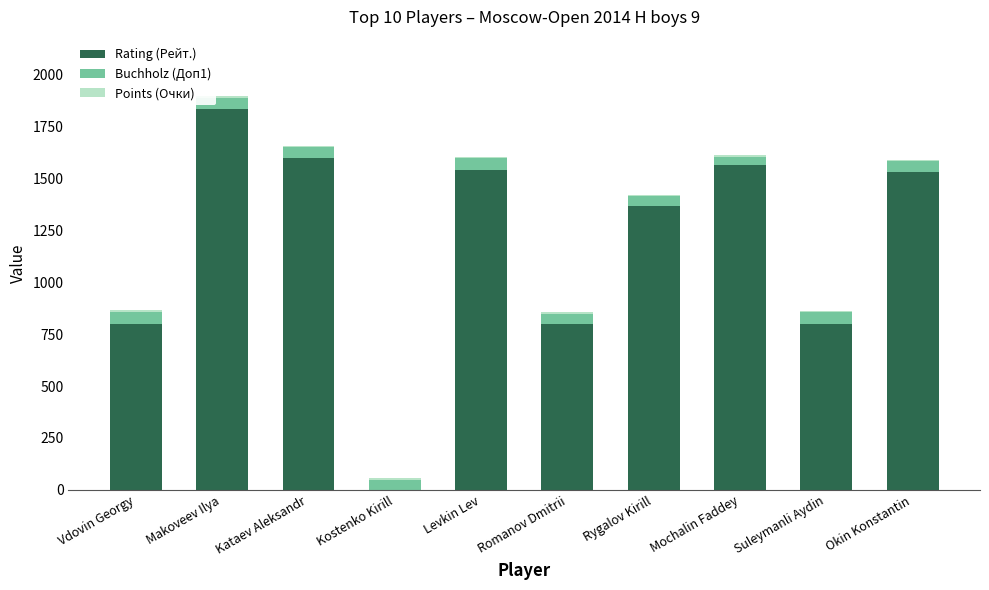

At which label does Rating (Рейт.) reach its peak?

Makoveev Ilya